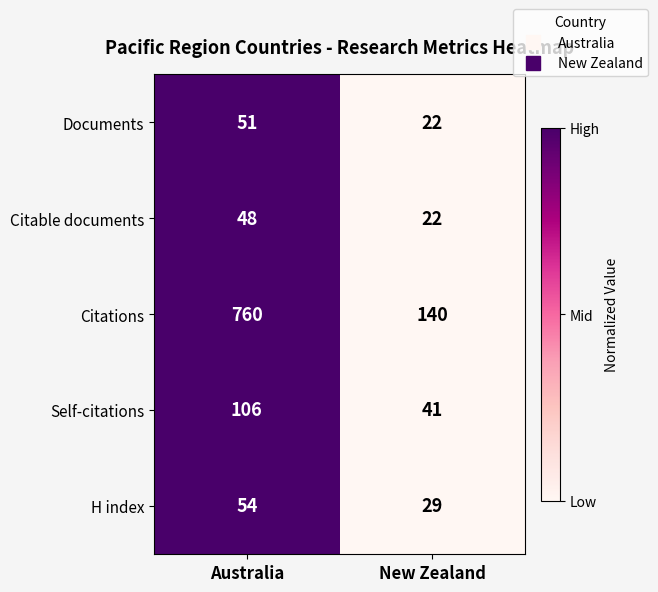

Where is Documents nearest to the value 36?

New Zealand